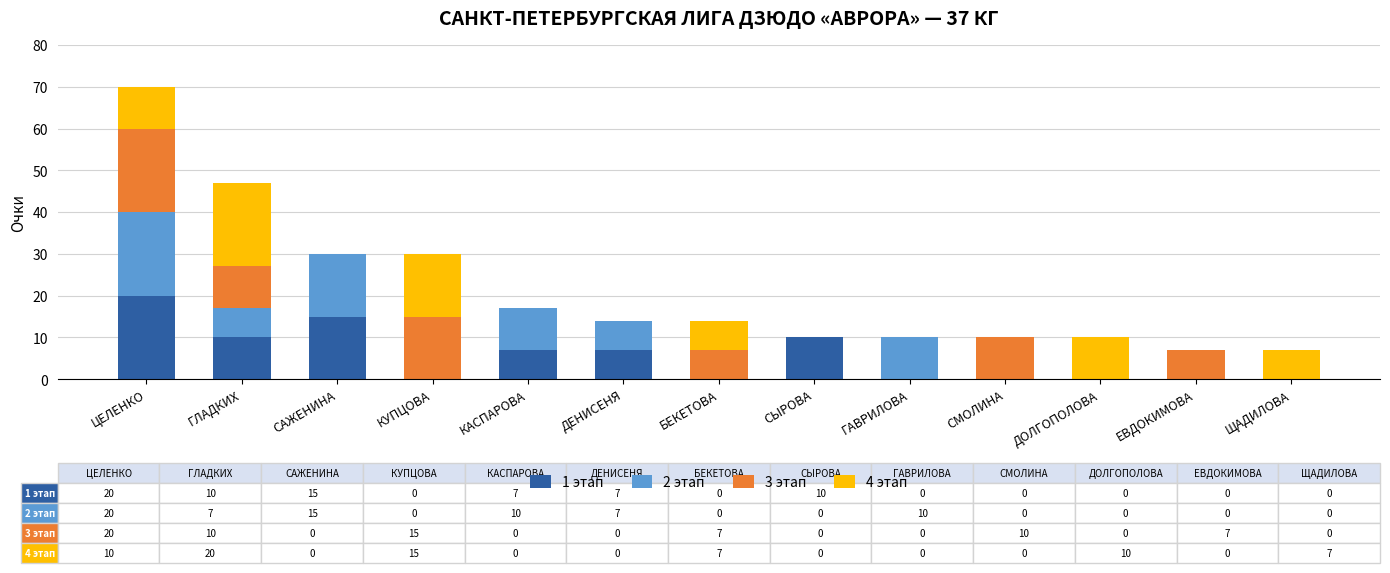

The value of 1 этап at СМОЛИНА is 7. True or false?

False